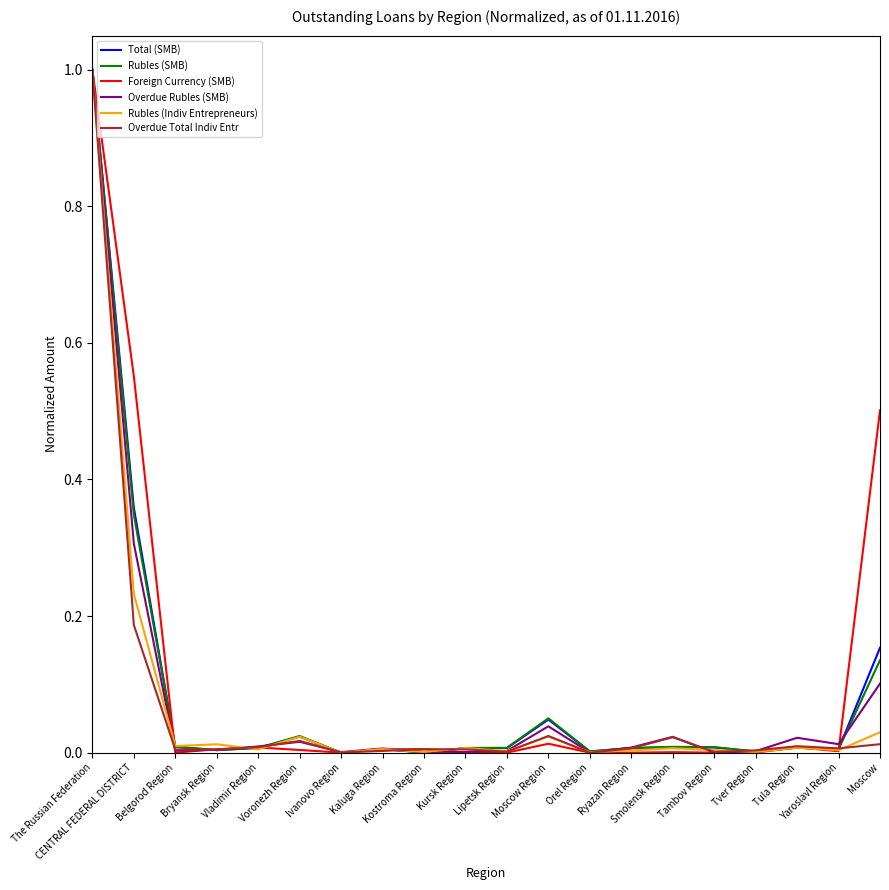

What is the highest value of the Foreign Currency (SMB) series?

1.0